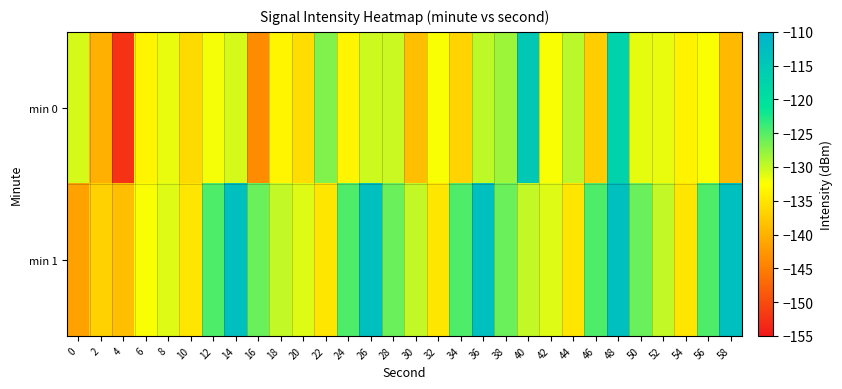

At 56, list the series in order from largest to smallest.

min 1, min 0